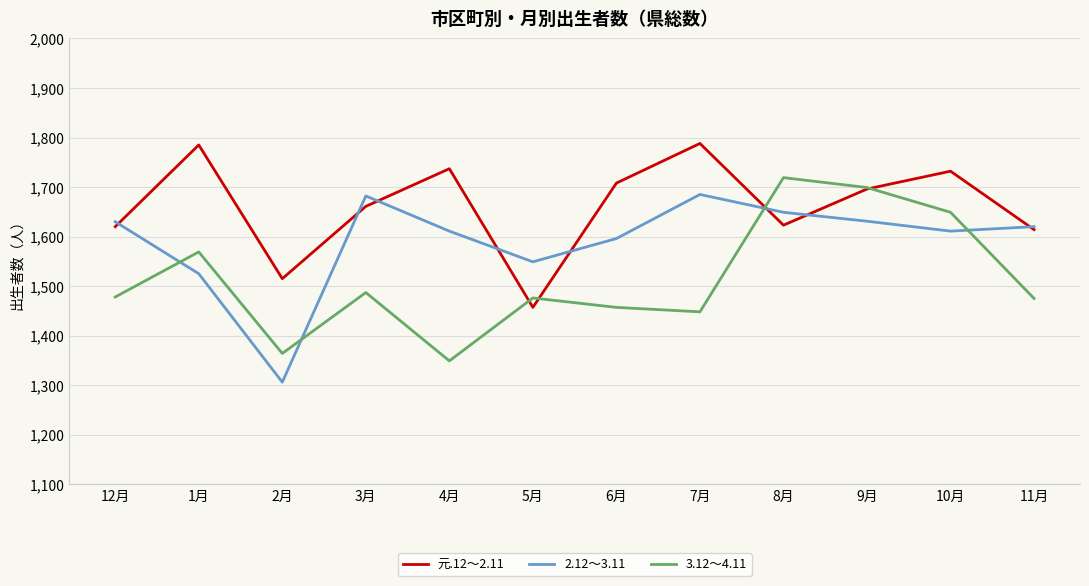

Between which two adjacent categories do 2.12～3.11 and 3.12～4.11 first intersect?

12月 and 1月